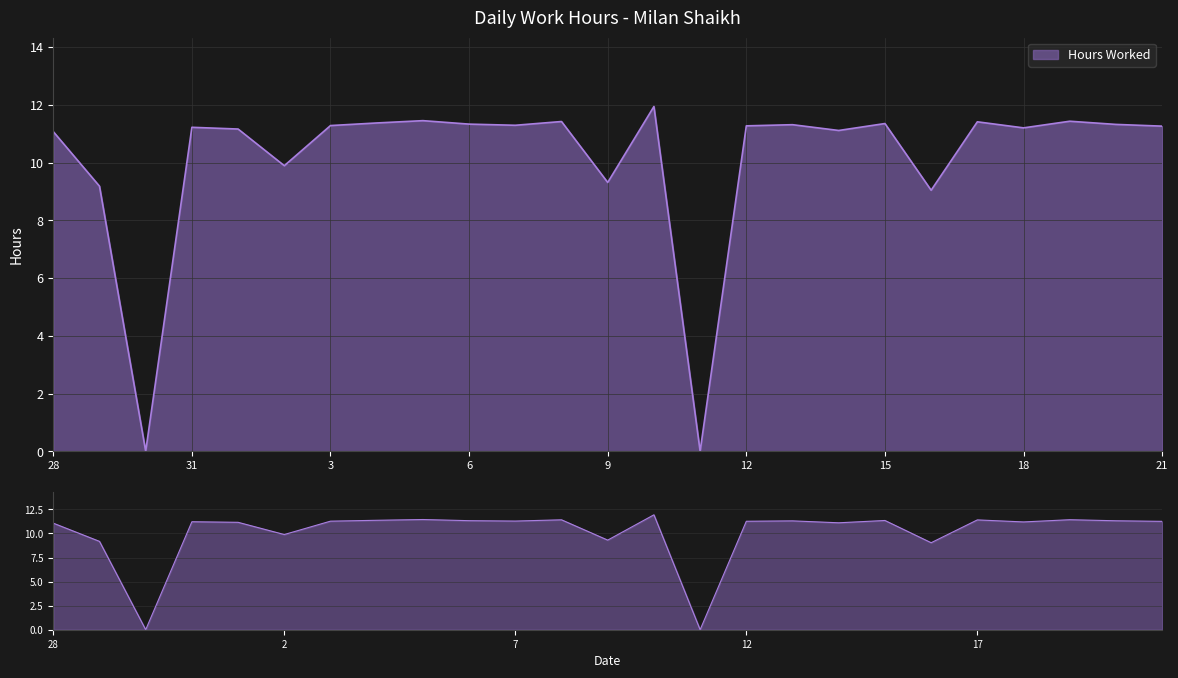

At which category does the chart reach its peak across all series?

10